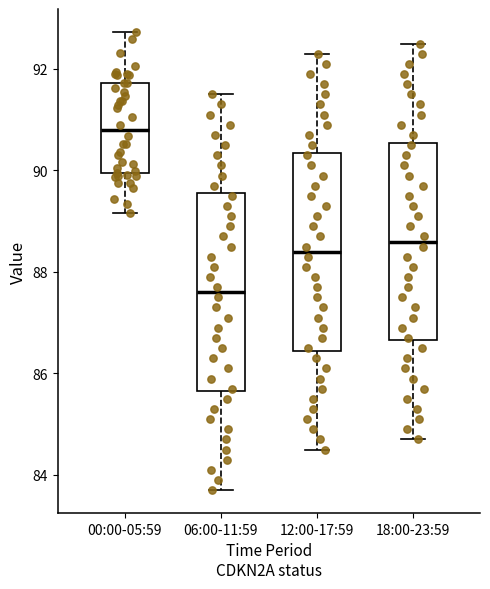

Which box has the highest median line?

00:00-05:59